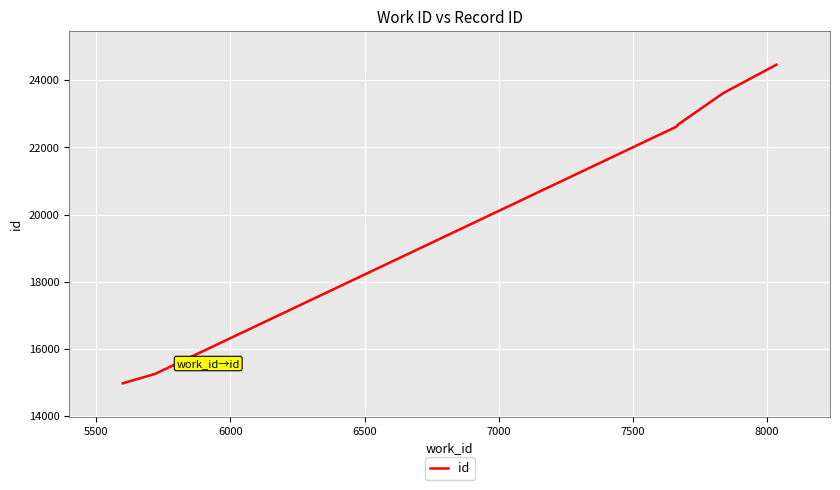

What is the difference between the maximum and minimum values?

9496